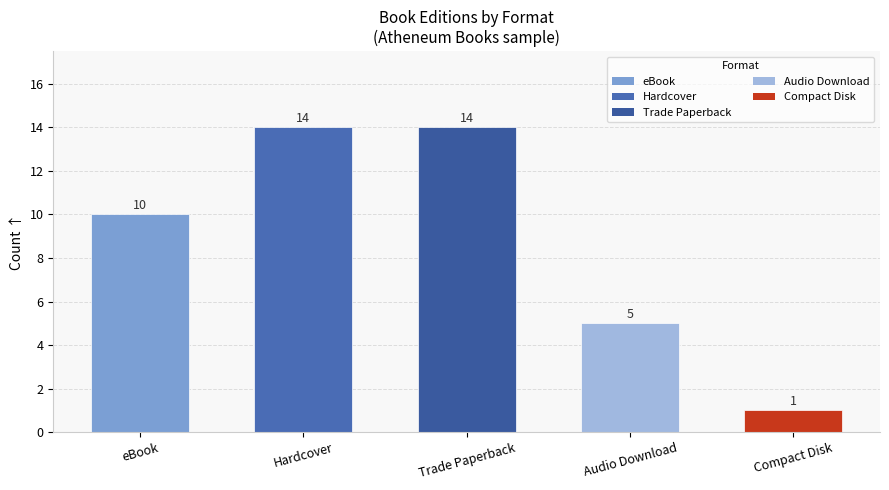

How many data points does each series have?

5